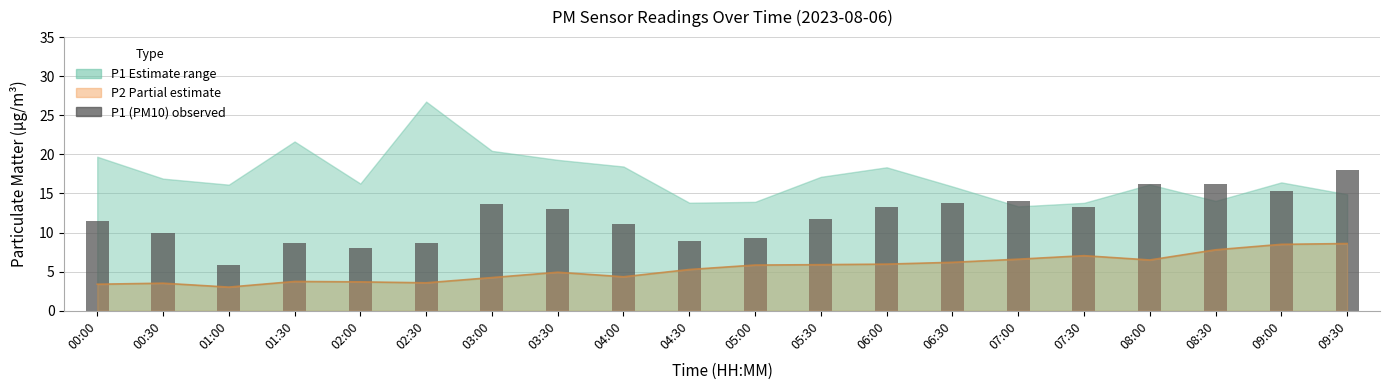

The chart shows a value of 11.4 at 00:00. True or false?

True